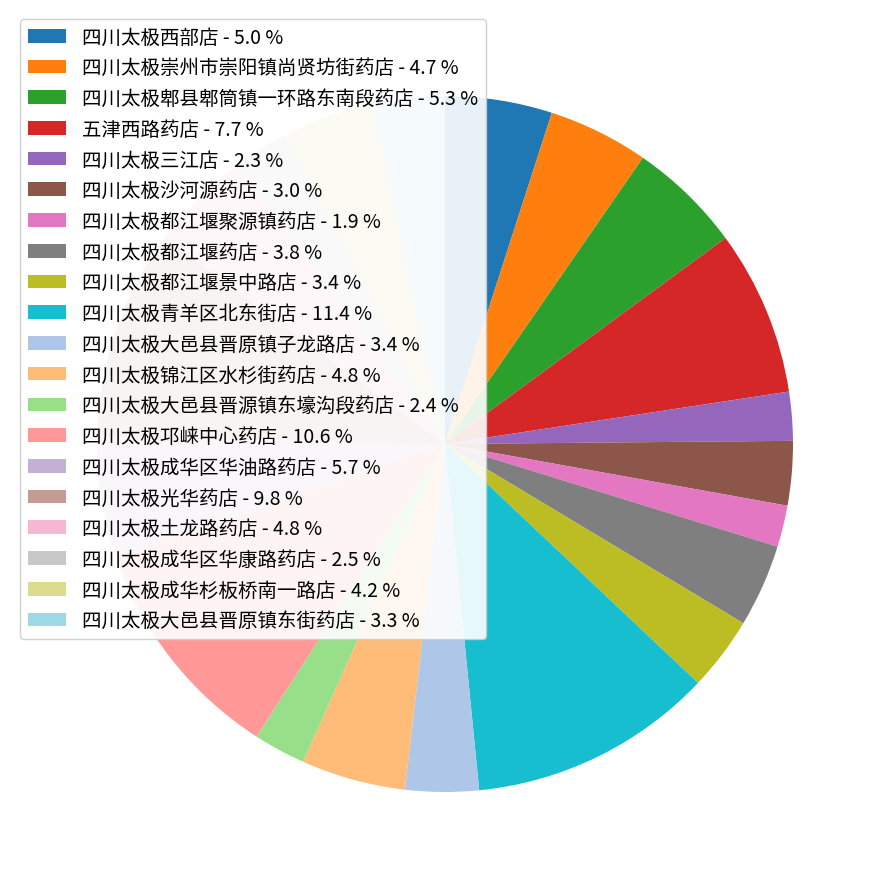

What is the change in value from 五津西路药店 to 四川太极土龙路药店?

-5443.3